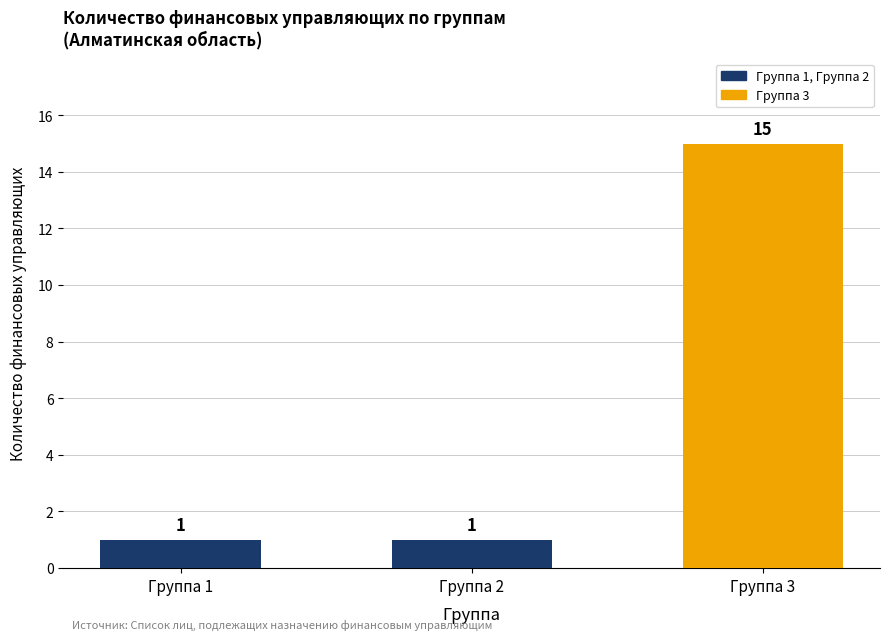

True or false: the data shows 25 at Группа 3.

False